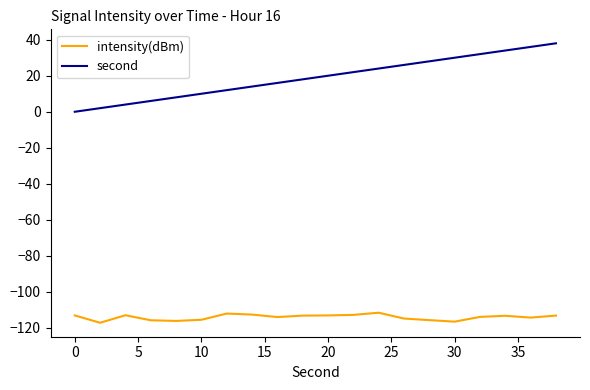

True or false: intensity(dBm) and second intersect in this chart.

False